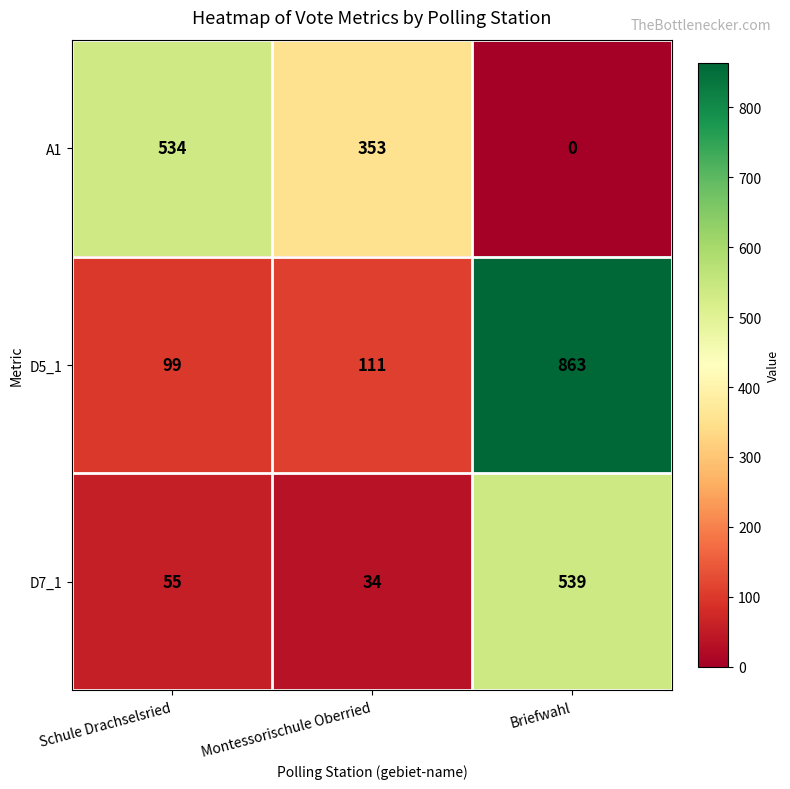

Is it true that D5_1 equals 23 at Montessorischule Oberried?

False